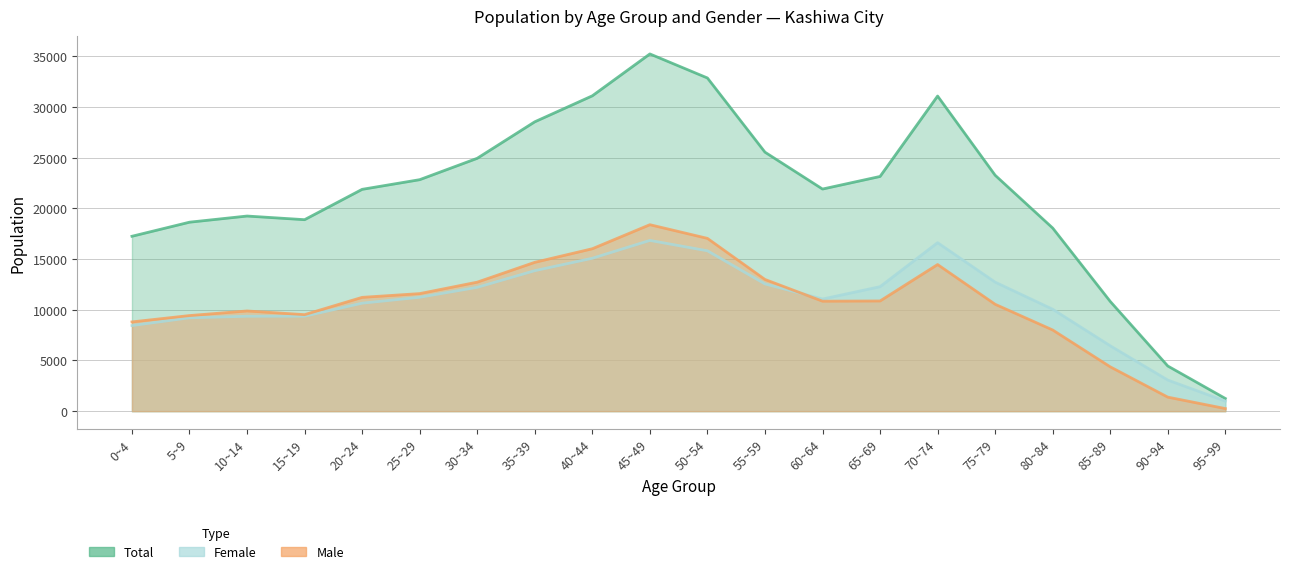

Which series has the largest total across all categories?

Total